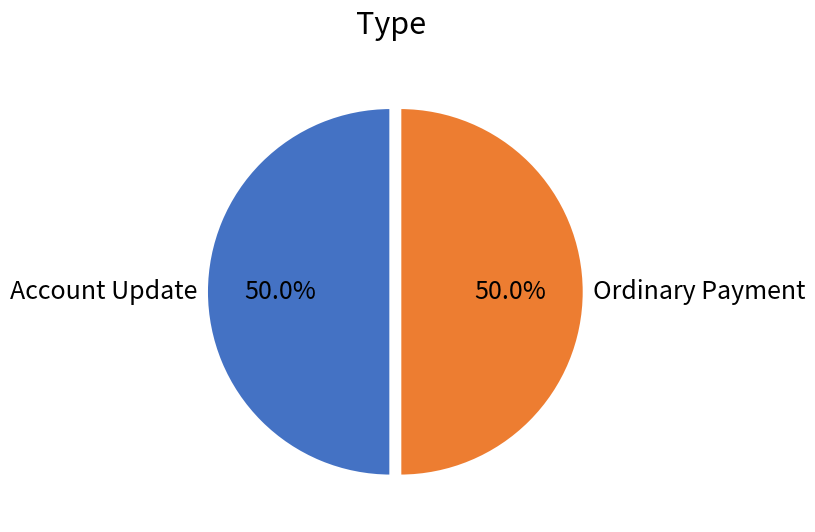

What is the ratio of the value at Ordinary Payment to the value at Account Update?

1.0